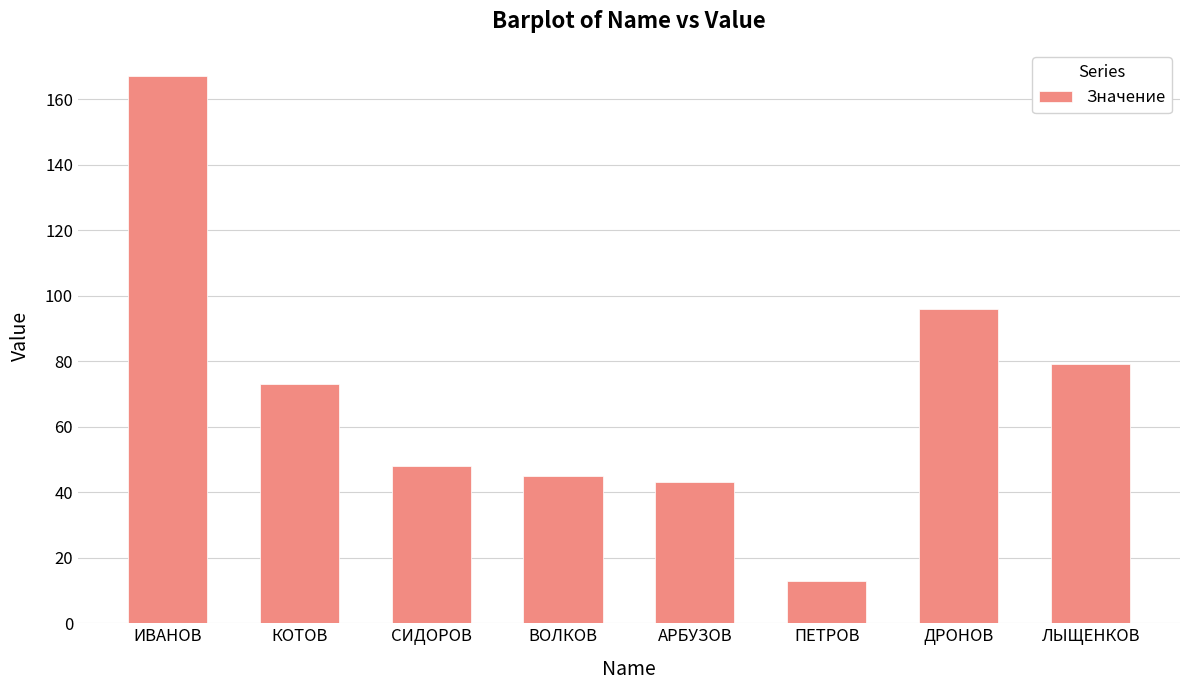

Reading right to left, transcribe all the data shown in this chart.

ЛЫЩЕНКОВ=79	ДРОНОВ=96	ПЕТРОВ=13	АРБУЗОВ=43	ВОЛКОВ=45	СИДОРОВ=48	КОТОВ=73	ИВАНОВ=167